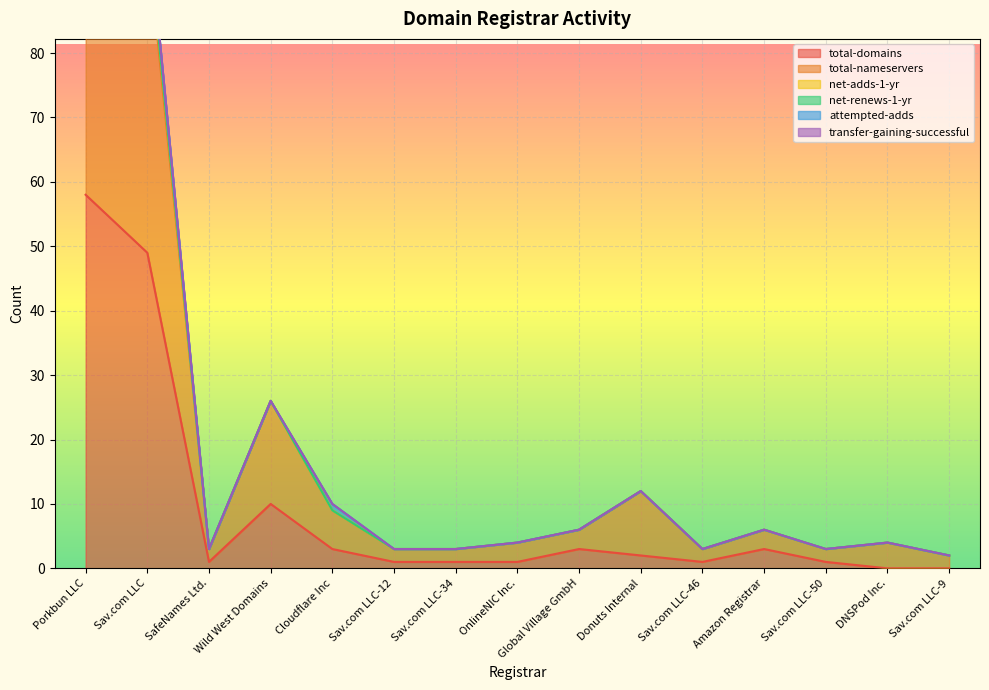

At which label is attempted-adds closest to 1?

Porkbun LLC